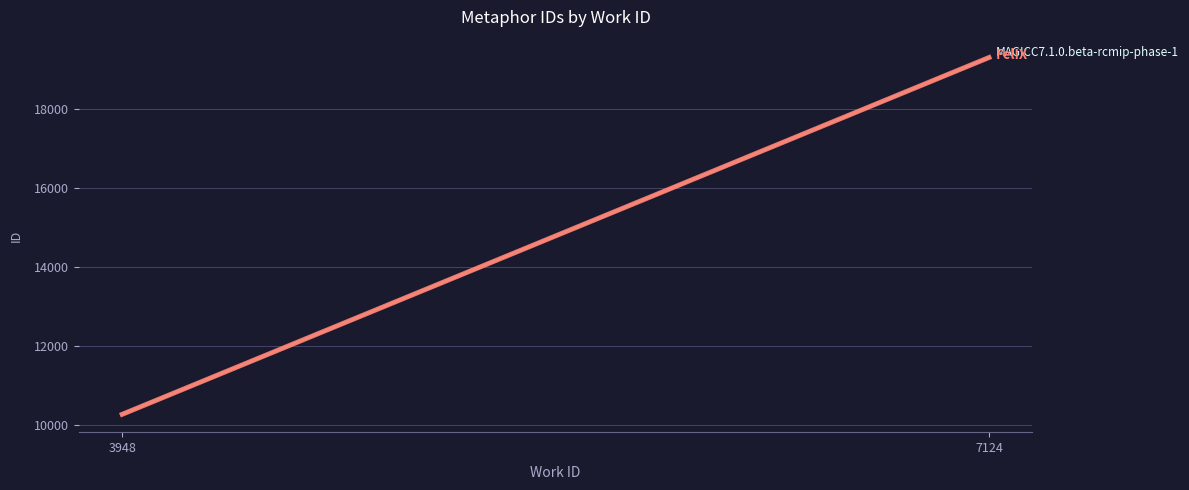

What is the smallest value displayed?

10269